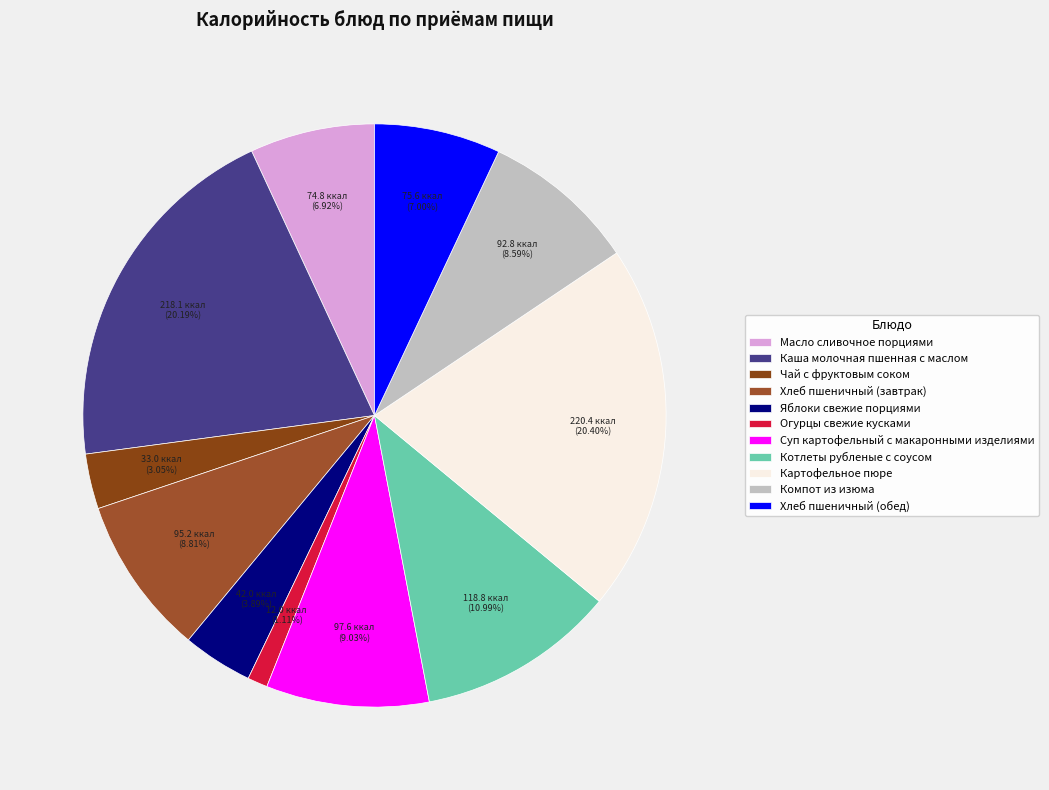

Is the sum of Чай с фруктовым соком and Картофельное пюре greater than half?

No